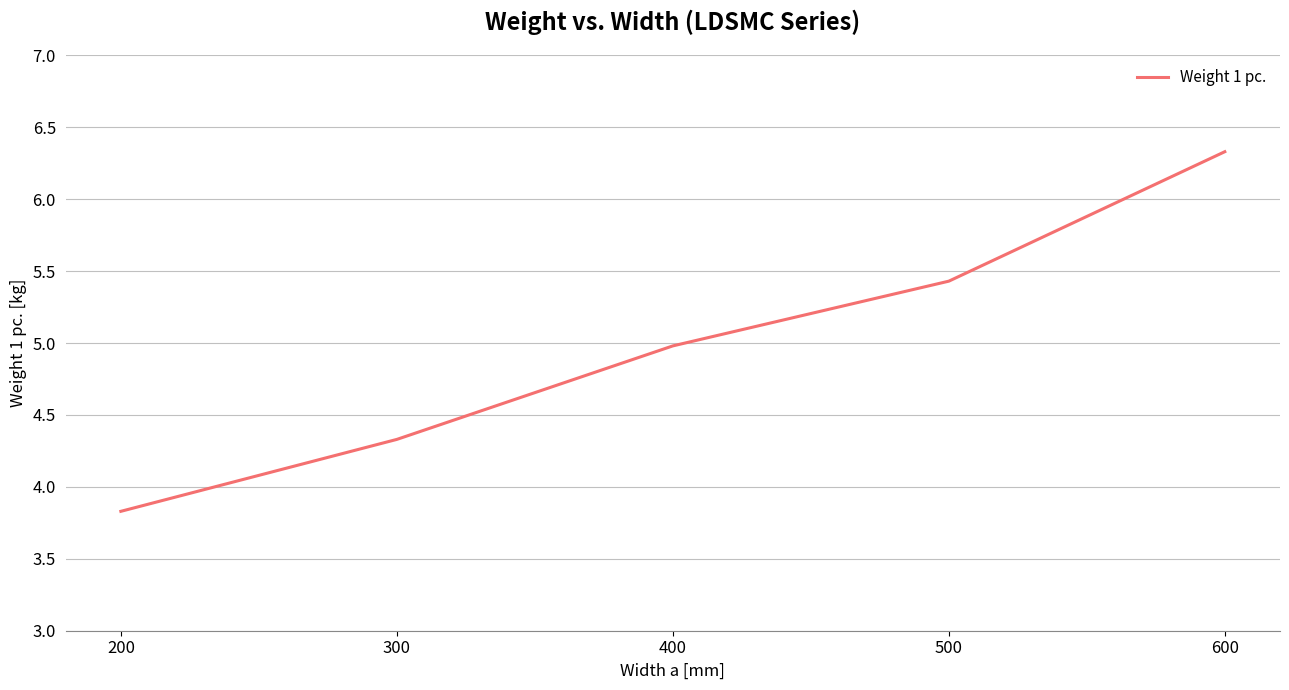

The value at 400 is 5.0. True or false?

True